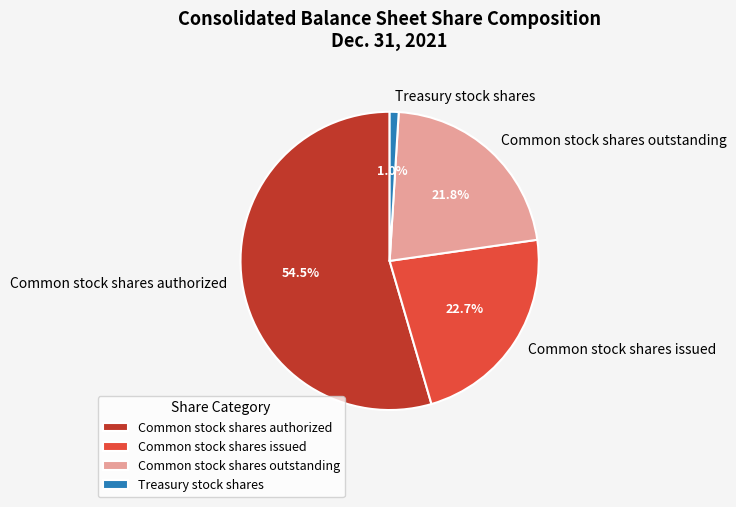

The Common stock shares issued slice represents 23% of the pie. True or false?

True